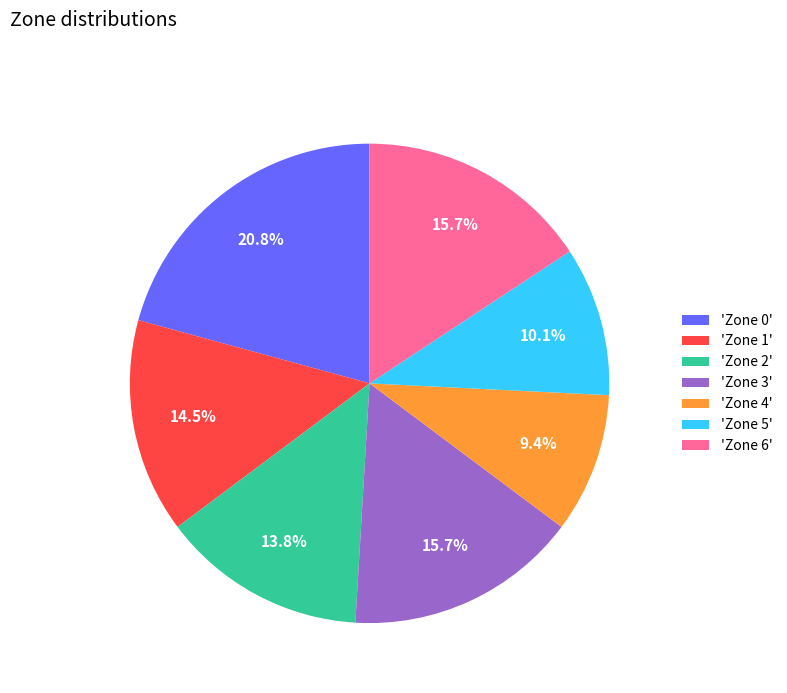

To the nearest percent, what is the difference between the largest and smallest slice percentages?

11%